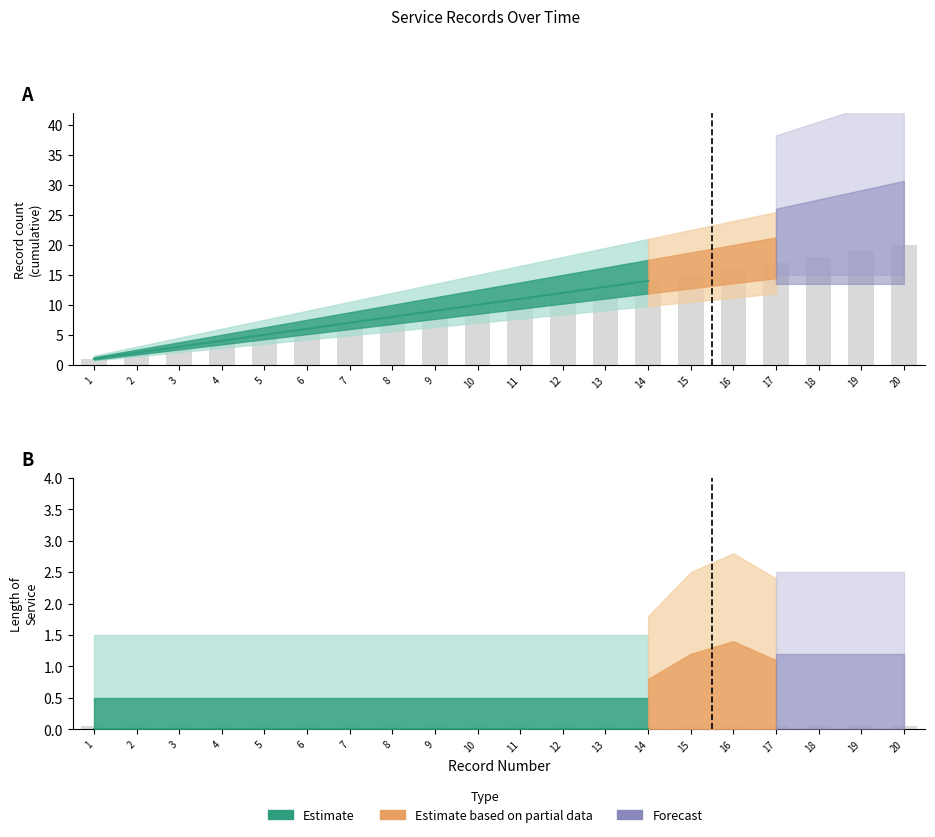

How many bars are there in each group?

3